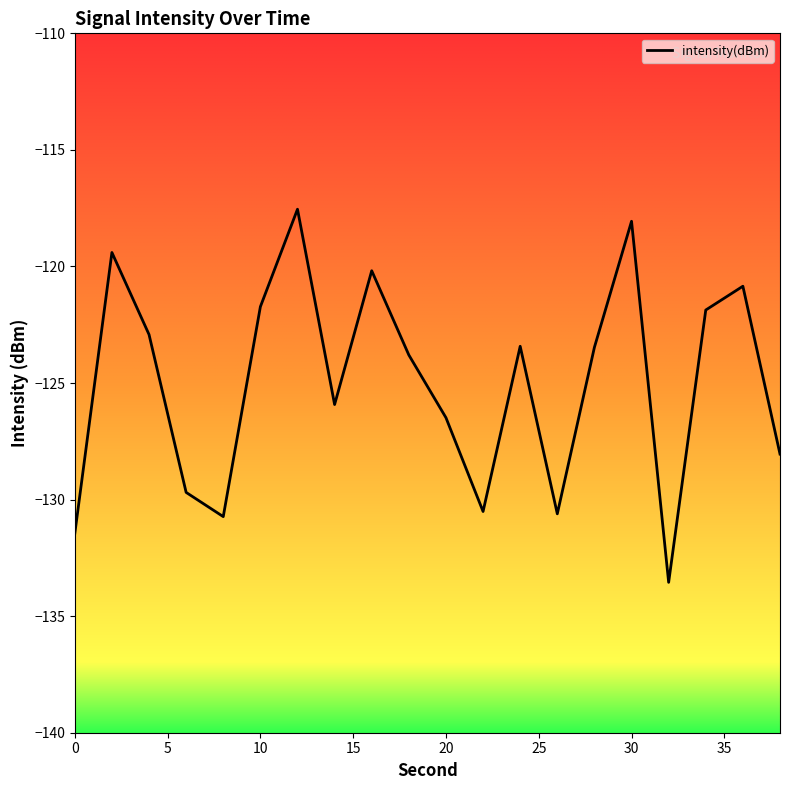

What is the minimum value shown in the chart?

-133.5